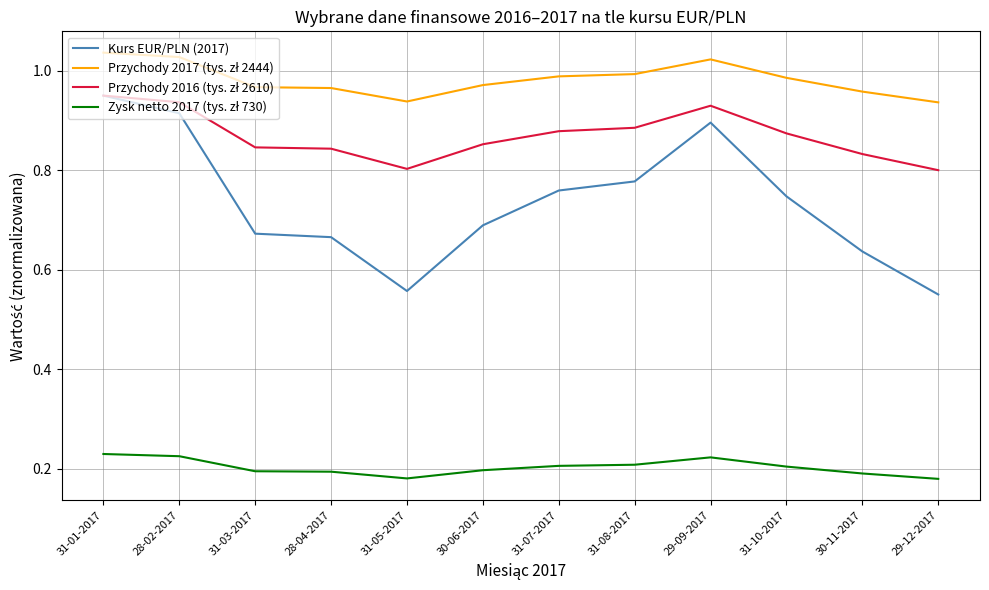

What position from the right is 31-05-2017?

8